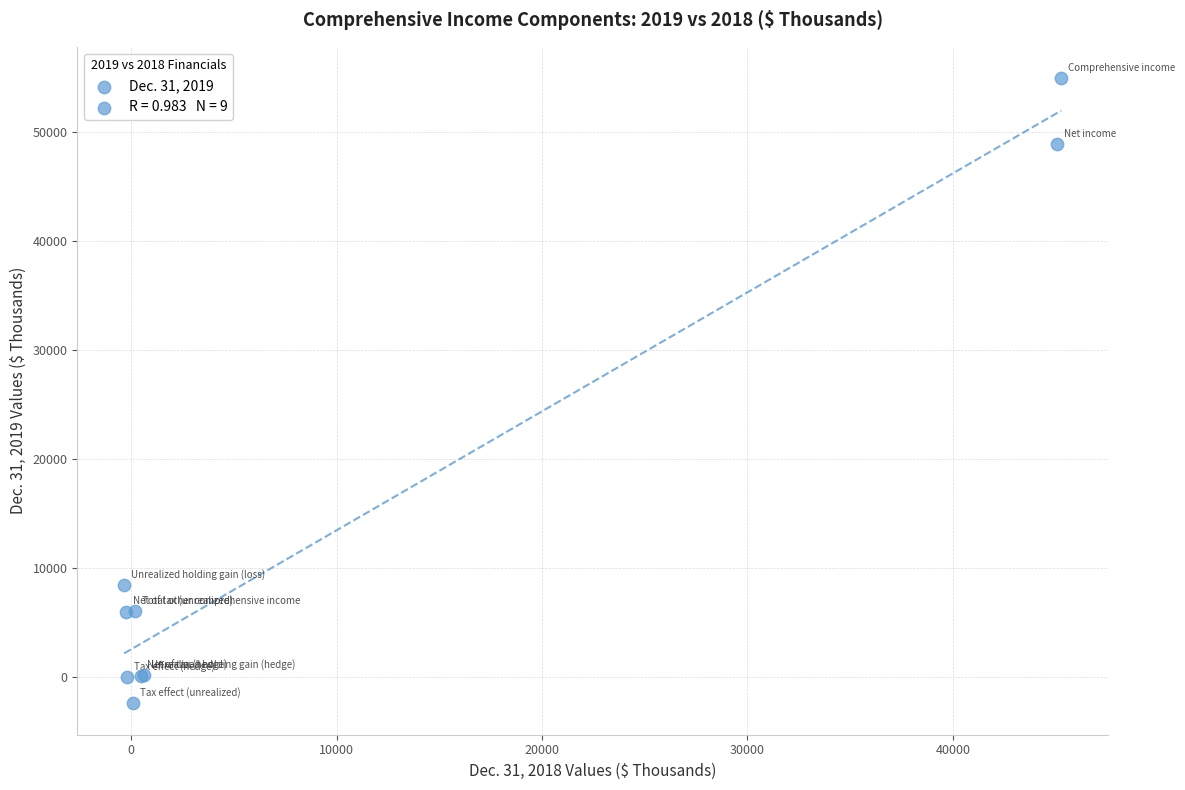

What Y value in the scatter plot is closest to 26253?

8419